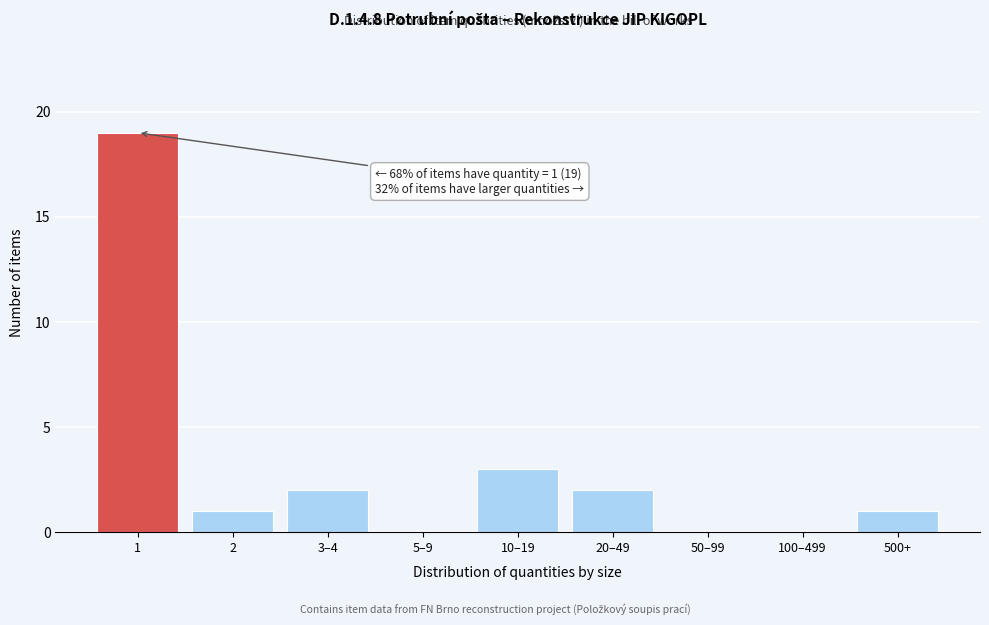

Reading left to right, what are all the values shown in this chart?

1=19	2=1	3–4=2	5–9=0	10–19=3	20–49=2	50–99=0	100–499=0	500+=1